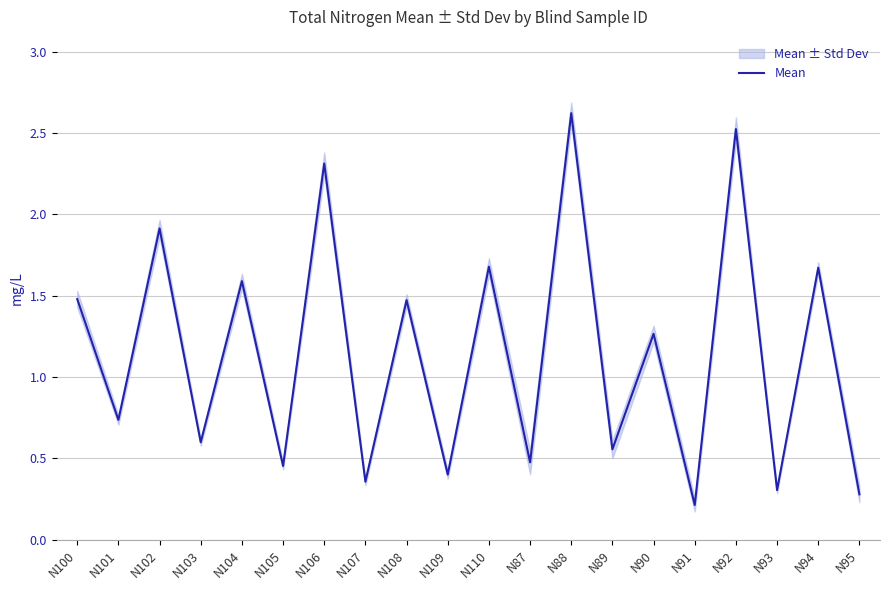

Reading left to right, extract all data points from this chart.

1.5	0.7	1.9	0.6	1.6	0.5	2.3	0.4	1.5	0.4	1.7	0.5	2.6	0.6	1.3	0.2	2.5	0.3	1.7	0.3